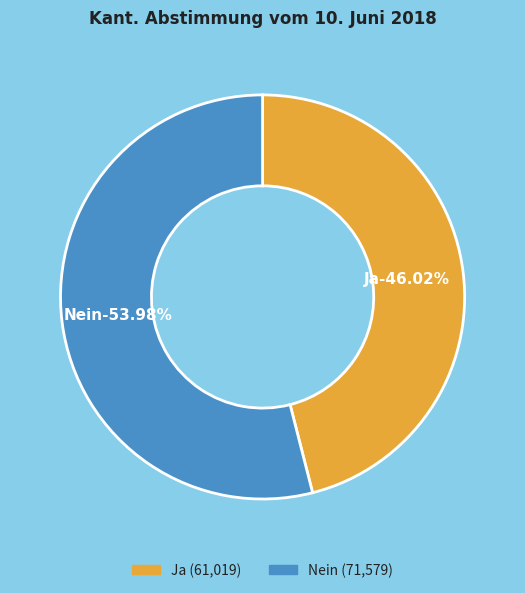

What is the largest slice in the pie chart?

Nein